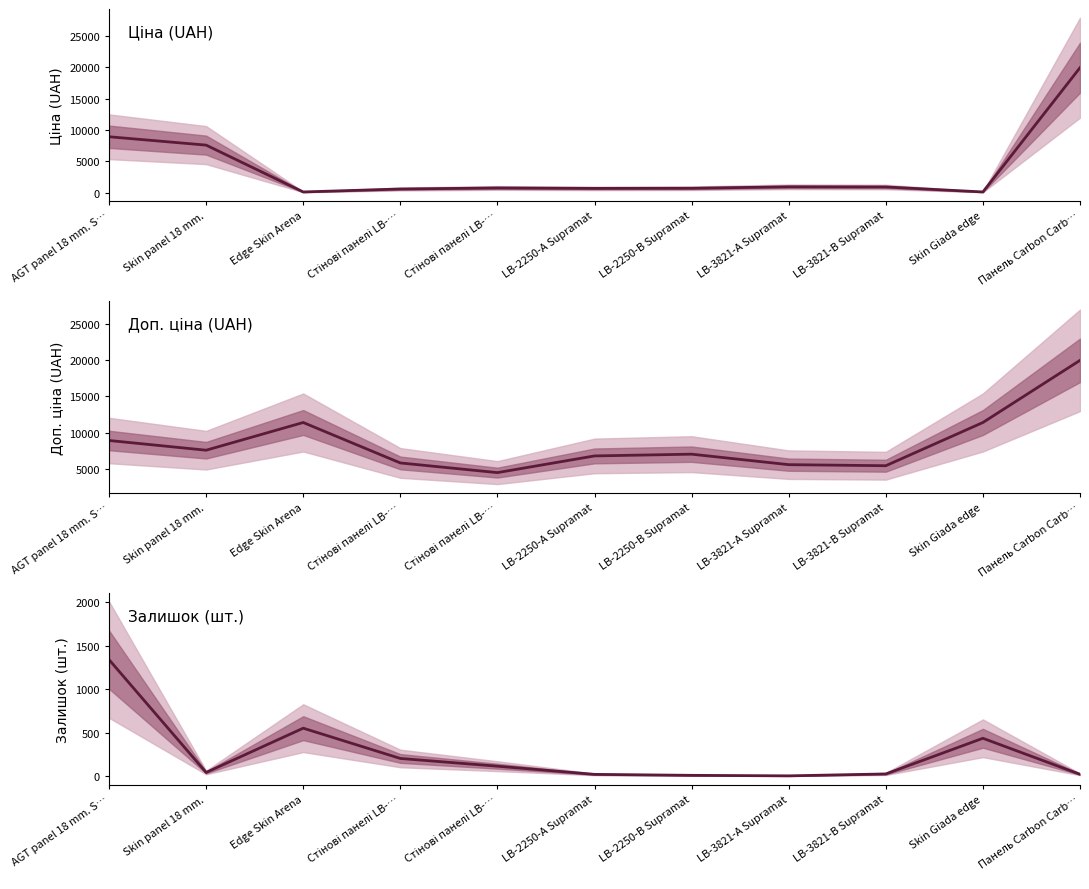

Which series changed the most between Стінові панелі LB-… and Skin Giada edge?

Доп. ціна (UAH)